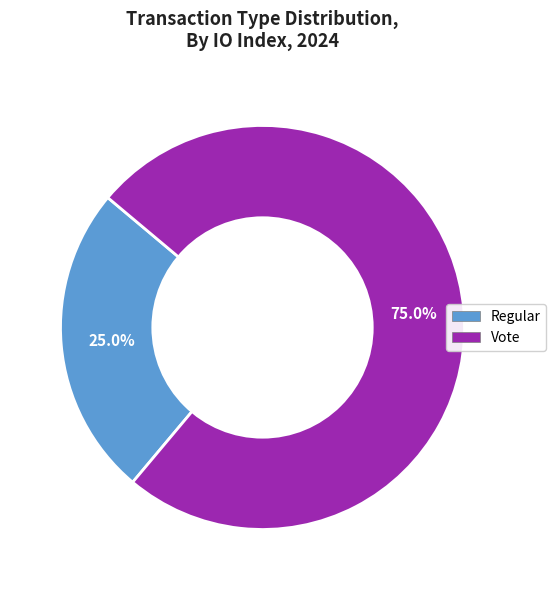

Does Regular represent more than half of the total?

No